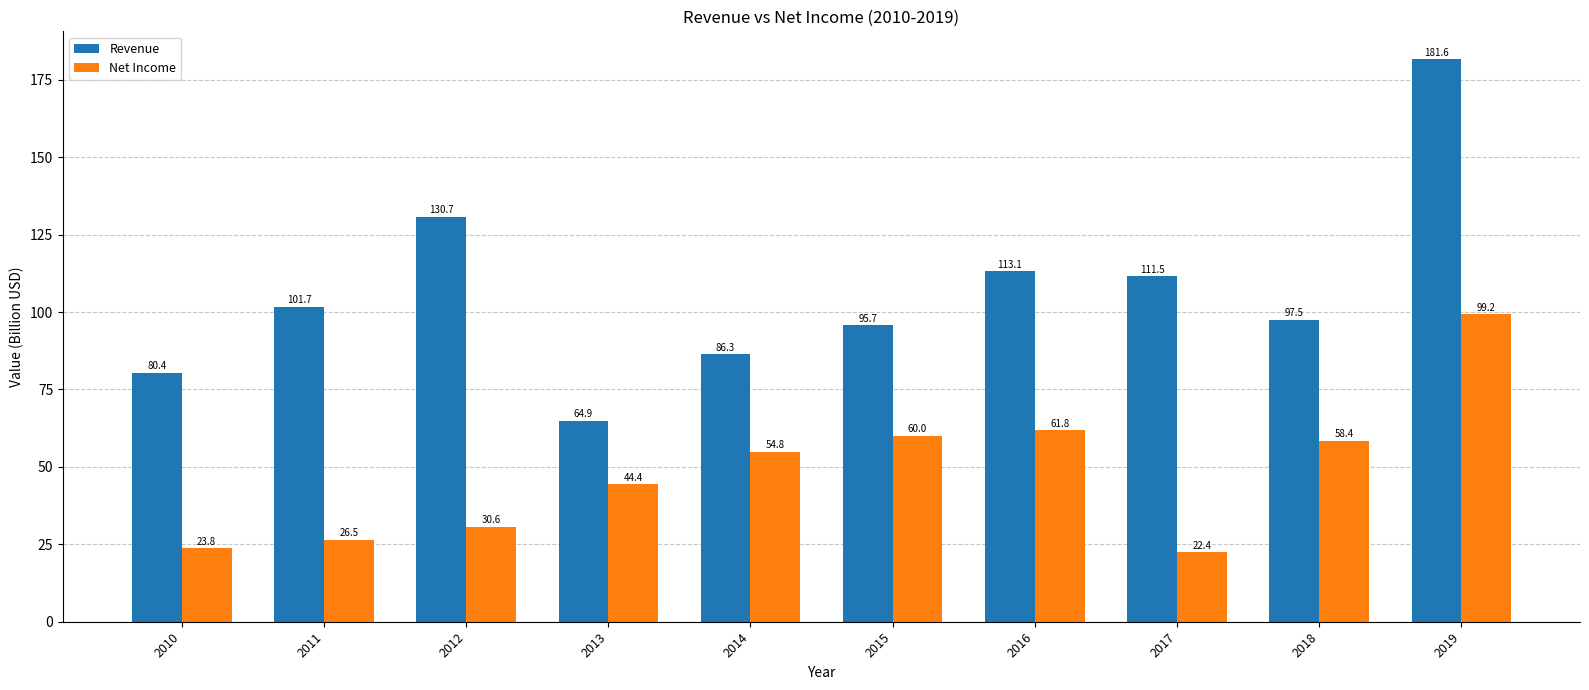

True or false: Revenue has a value of 101.7 at 2011.

True